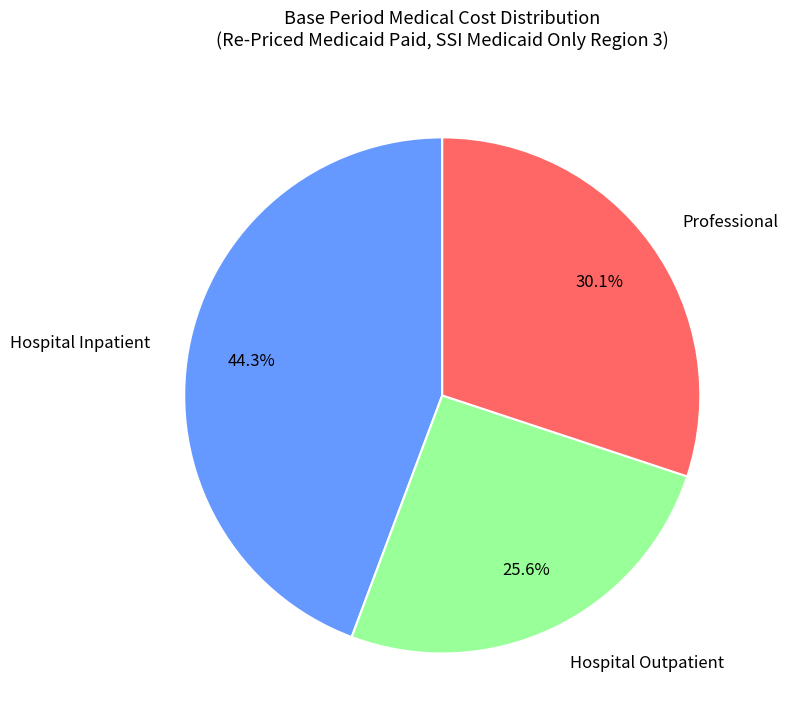

Does any single category account for the majority?

No